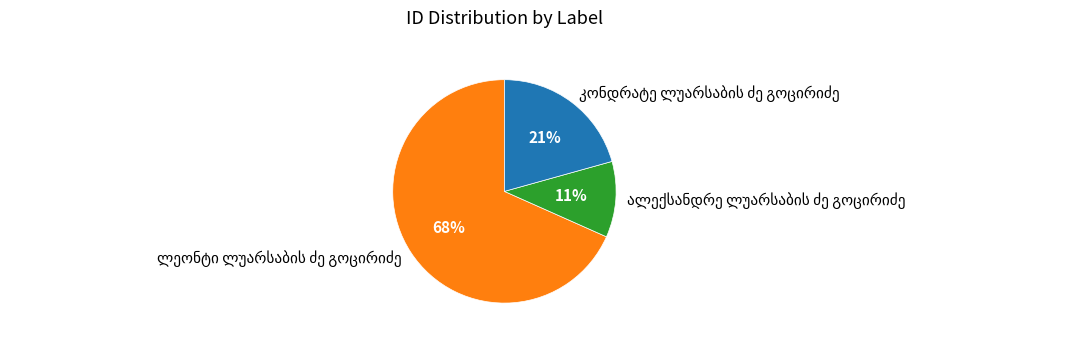

Is there a majority slice in this chart?

Yes